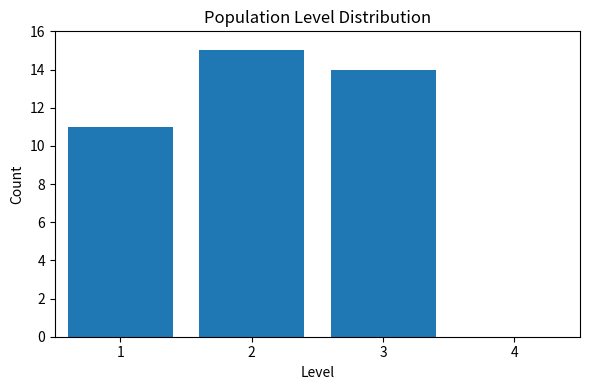

What is the height of the bar covering 2.5 to 3.5 on the x-axis? The values are not printed on the chart, so give them approximately, as read against the axis.

14